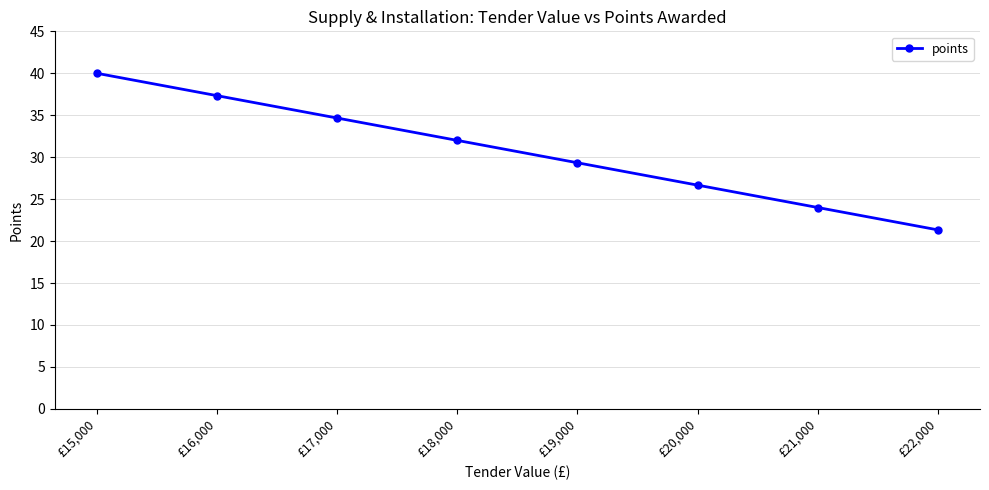

Is this an area chart (filled region under the line)?

No